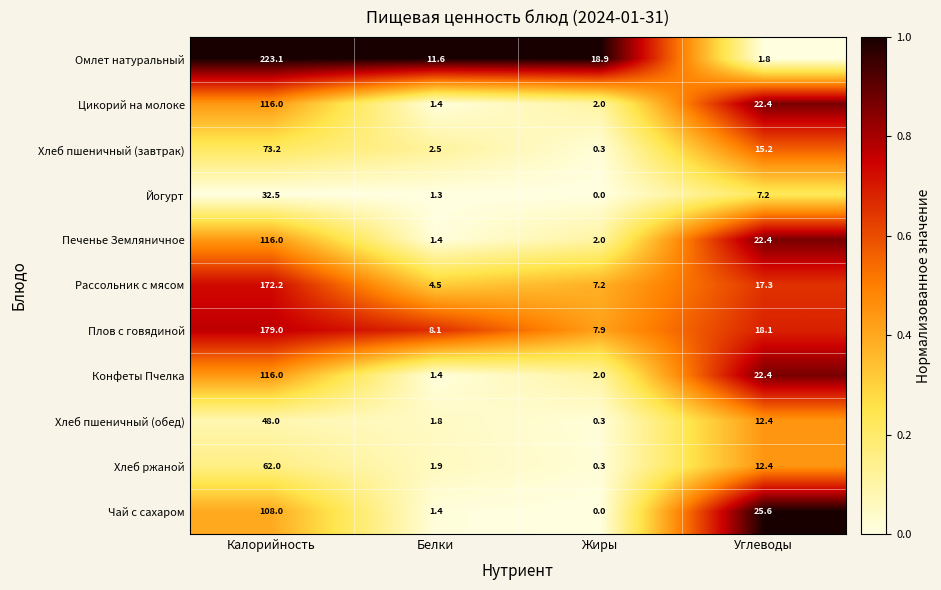

Which series changed the most between Белки and Углеводы?

Чай с сахаром